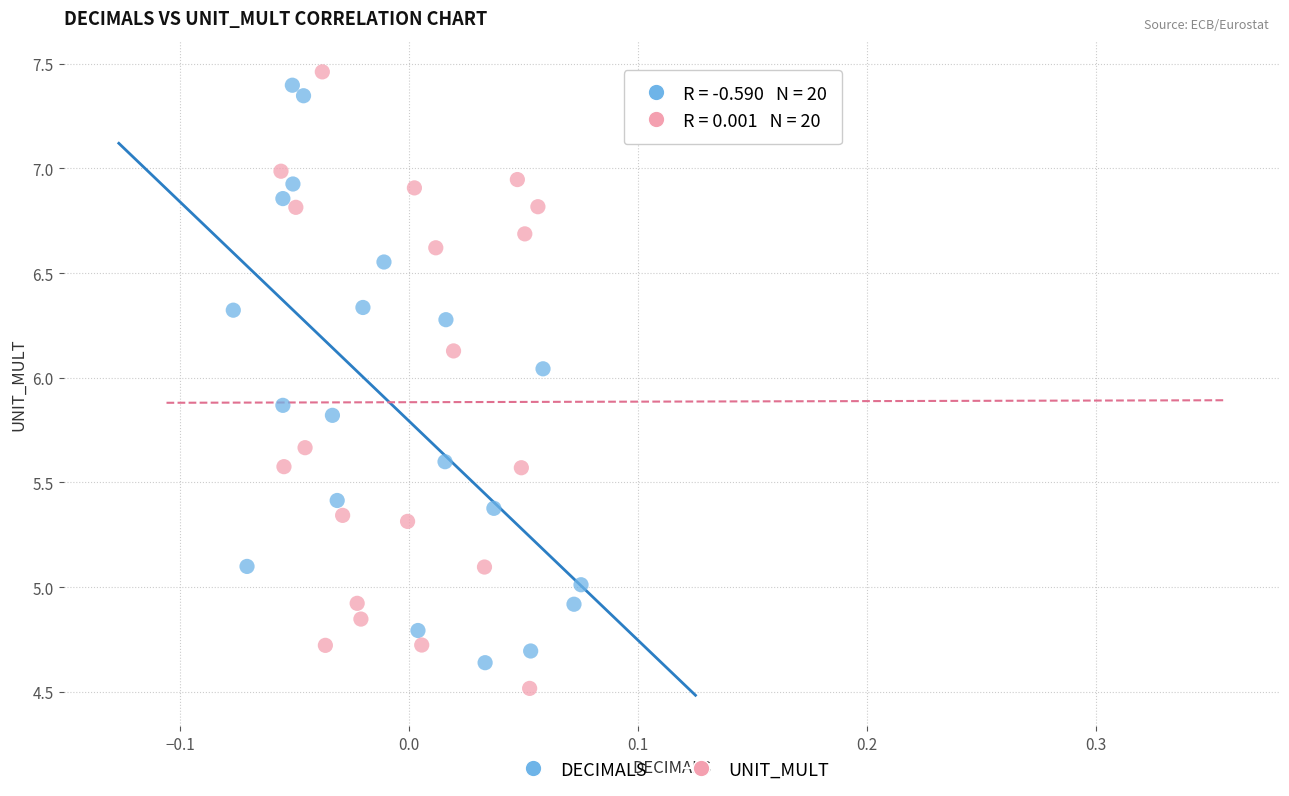

Which series contains the highest Y value?

UNIT_MULT